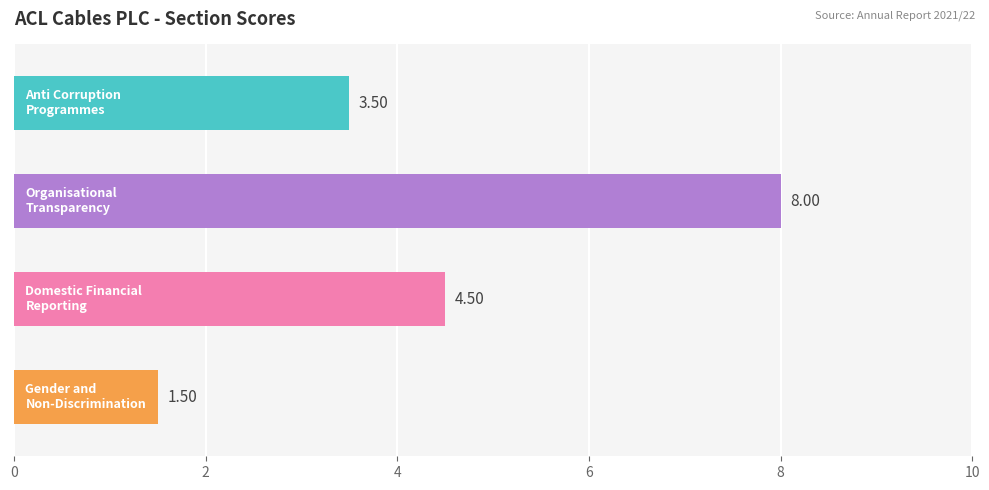

What is the average value?

4.4